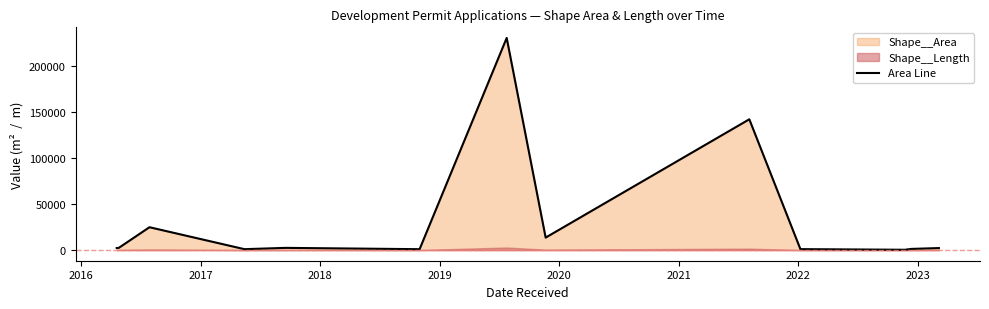

What is the highest value of the Area Line series?

230079.7